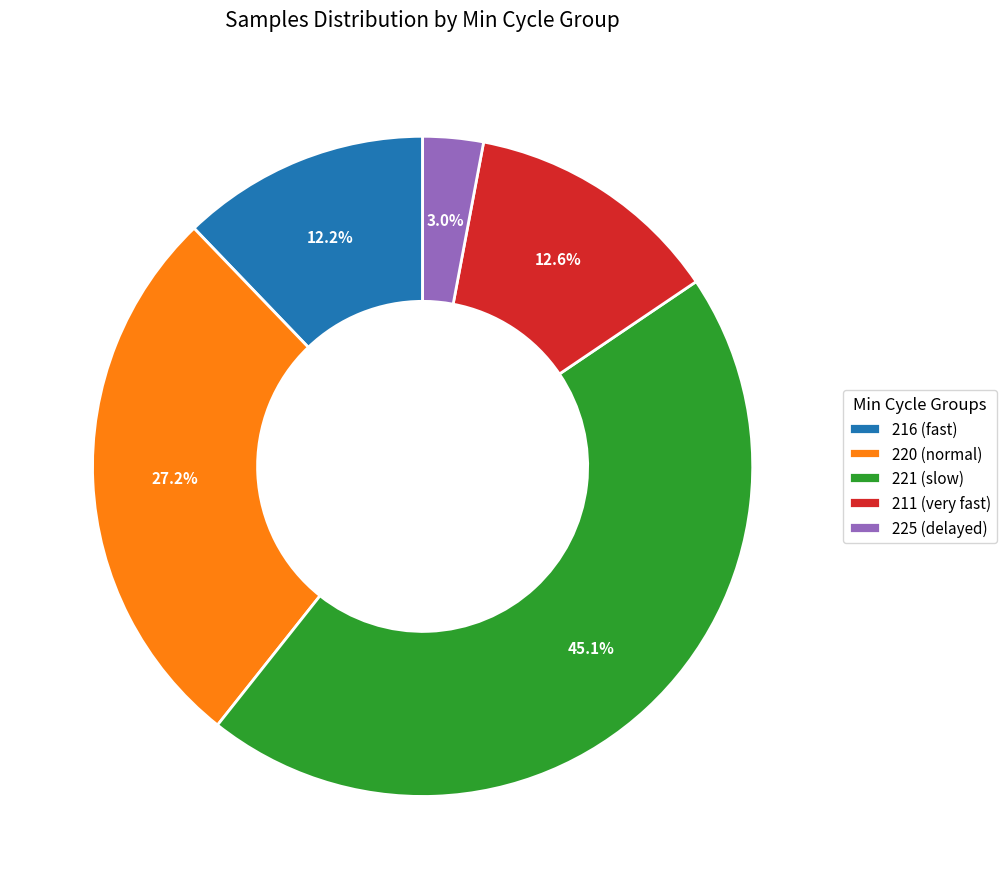

How many segments does this pie chart have?

5